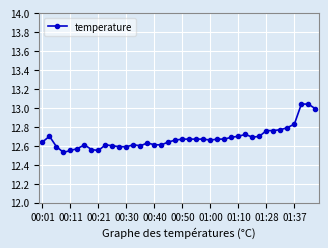

How many data points does each series have?

40